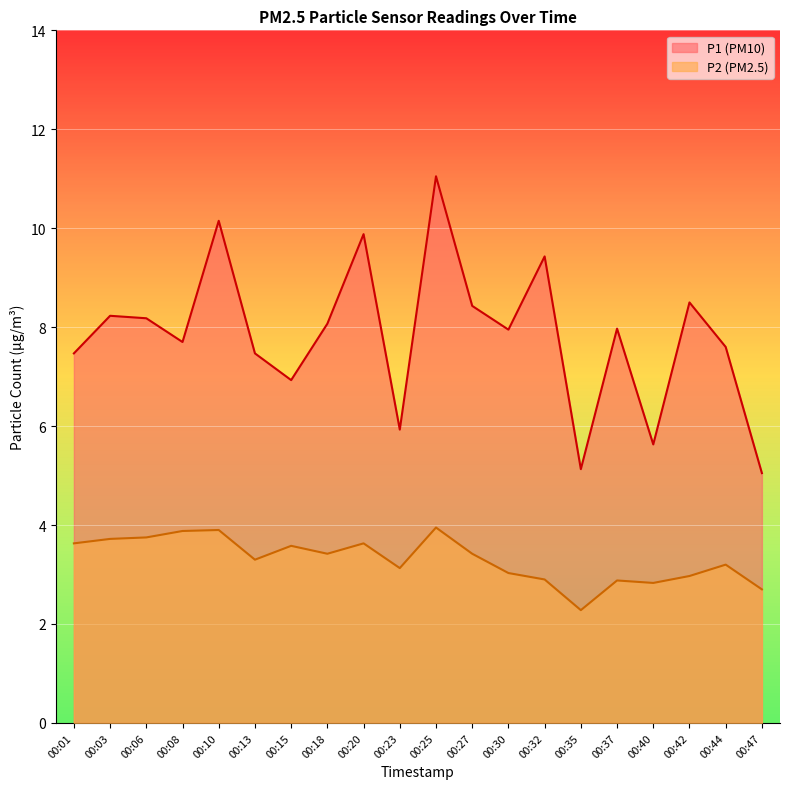

Which category has the lowest value in the P1 series?

00:47